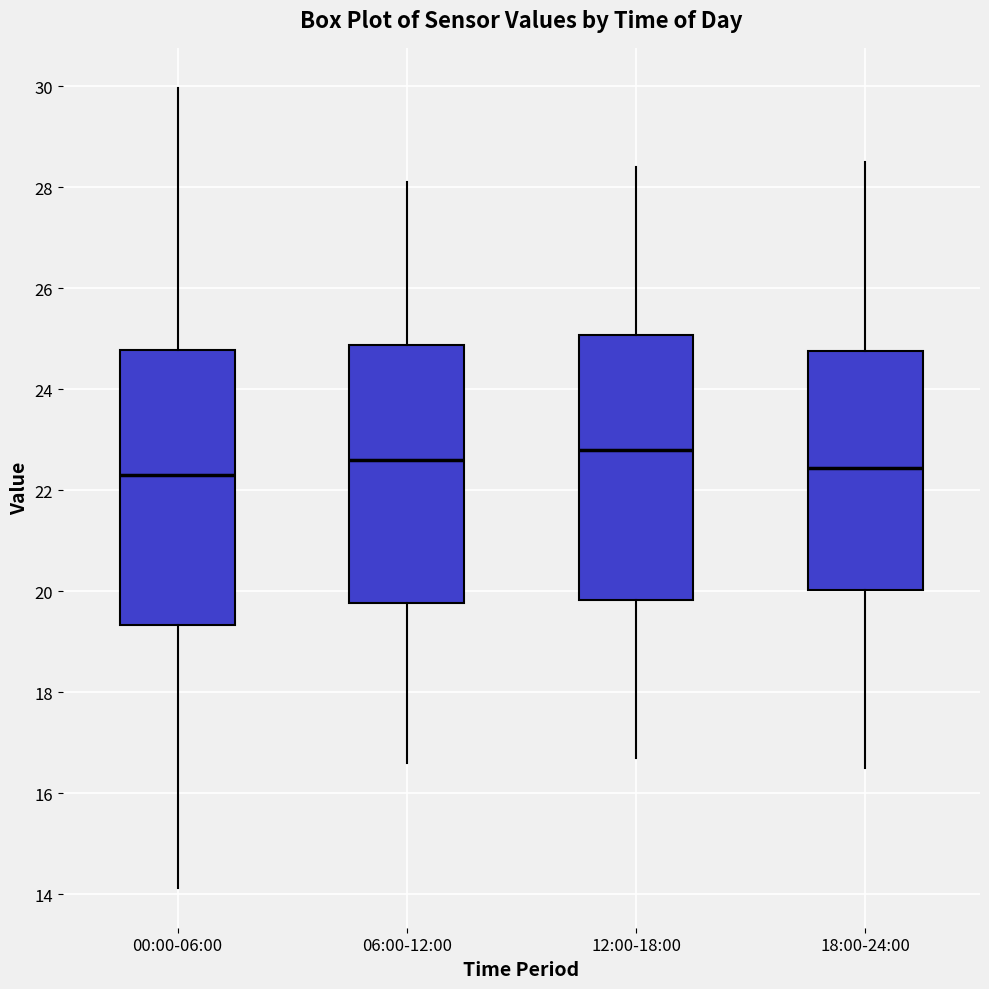

Reading left to right, transcribe this box plot: for each box, give where its median line is, the range the box spans, and where its two whiskers end, as read against the y-axis. The values are not printed on the chart, so give them approximately, as read against the axis.

00:00-06:00: median 22.4, box 19.4 to 24.8, whiskers 14.2 to 30.0
06:00-12:00: median 22.6, box 19.8 to 24.8, whiskers 16.6 to 28.2
12:00-18:00: median 22.8, box 19.8 to 25.0, whiskers 16.8 to 28.4
18:00-24:00: median 22.4, box 20.0 to 24.8, whiskers 16.6 to 28.6